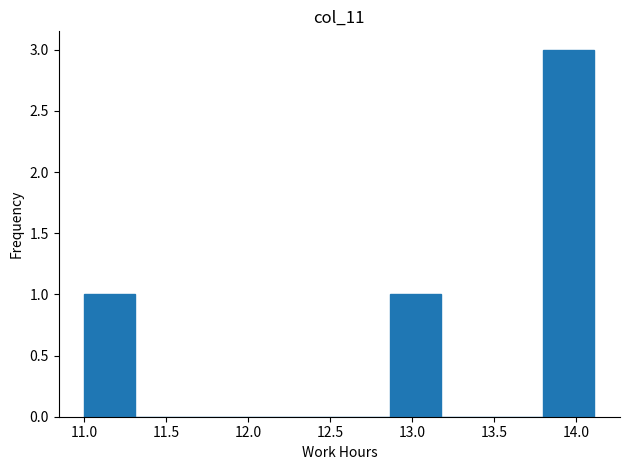

Reading left to right, list every bar in this chart as the range it spans on the x-axis followed by its height. Neither the bar edges nor the heights are printed on the chart, so give them approximately, as read against the axes.

11.00 to 11.30: 1
11.30 to 11.60: 0
11.60 to 11.95: 0
11.95 to 12.25: 0
12.25 to 12.55: 0
12.55 to 12.85: 0
12.85 to 13.20: 1
13.20 to 13.50: 0
13.50 to 13.80: 0
13.80 to 14.10: 3